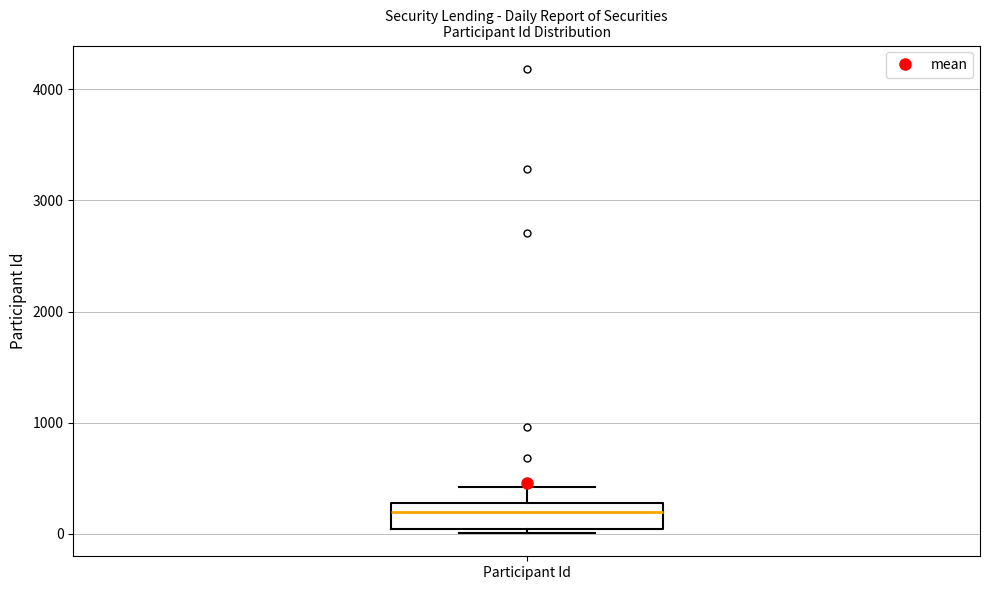

Where is the upper edge of the box for Participant Id on the y-axis? The values are not printed on the chart, so give them approximately, as read against the axis.

300